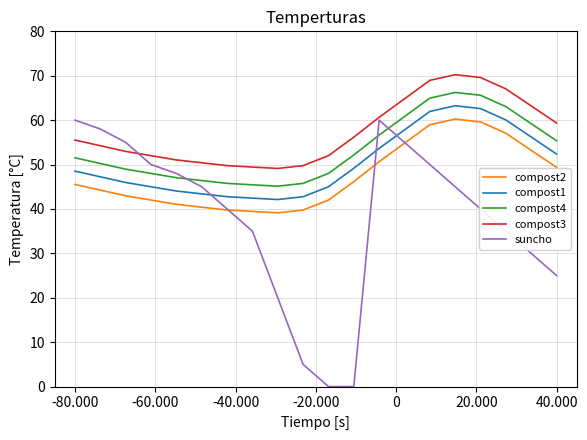

Which series has the largest total across all categories?

compost3